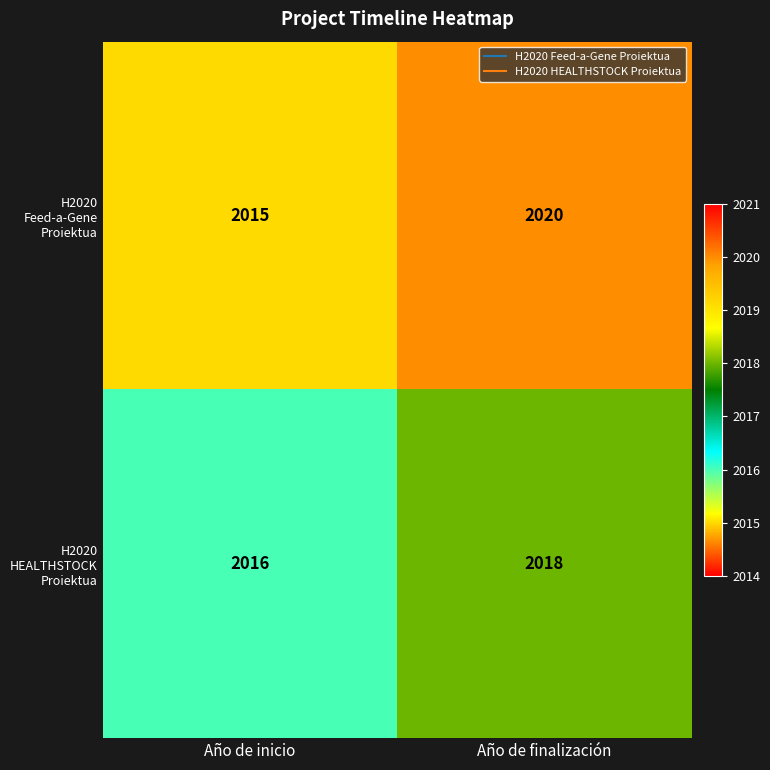

How many data points does each series have?

2